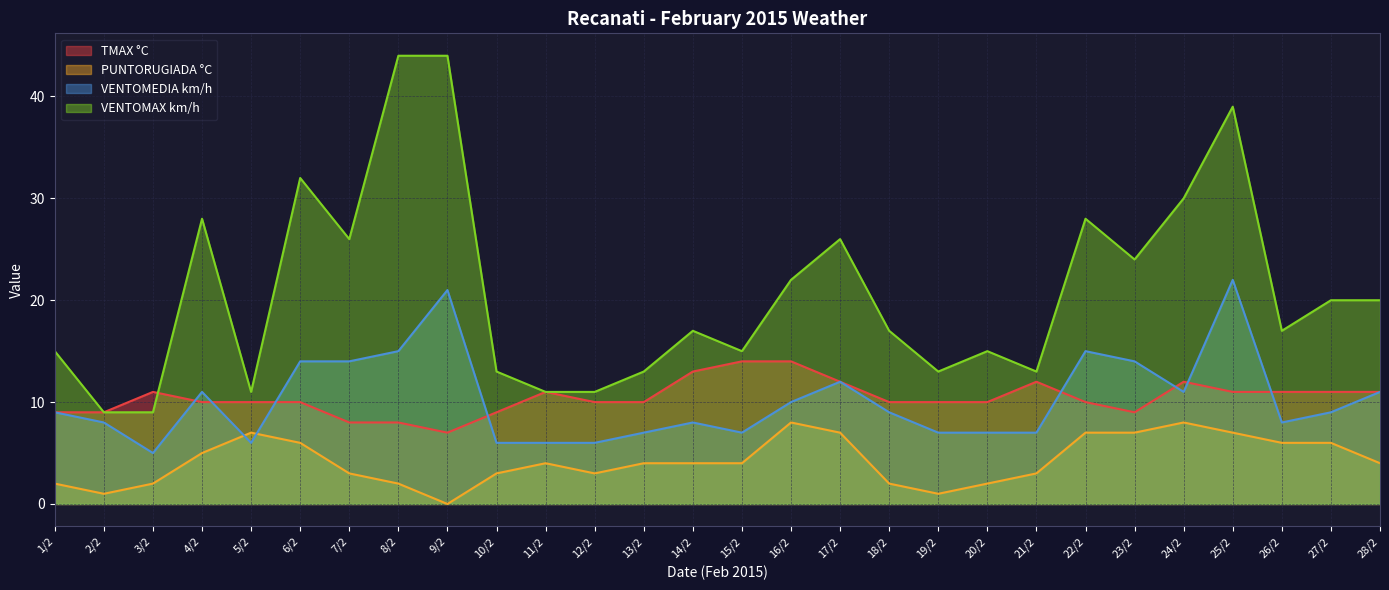

Reading left to right, extract all data points from this chart.

TMAX °C: 9	9	11	10	10	10	8	8	7	9	11	10	10	13	14	14	12	10	10	10	12	10	9	12	11	11	11	11
PUNTORUGIADA °C: 2	1	2	5	7	6	3	2	0	3	4	3	4	4	4	8	7	2	1	2	3	7	7	8	7	6	6	4
VENTOMEDIA km/h: 9	8	5	11	6	14	14	15	21	6	6	6	7	8	7	10	12	9	7	7	7	15	14	11	22	8	9	11
VENTOMAX km/h: 15	9	9	28	11	32	26	44	44	13	11	11	13	17	15	22	26	17	13	15	13	28	24	30	39	17	20	20